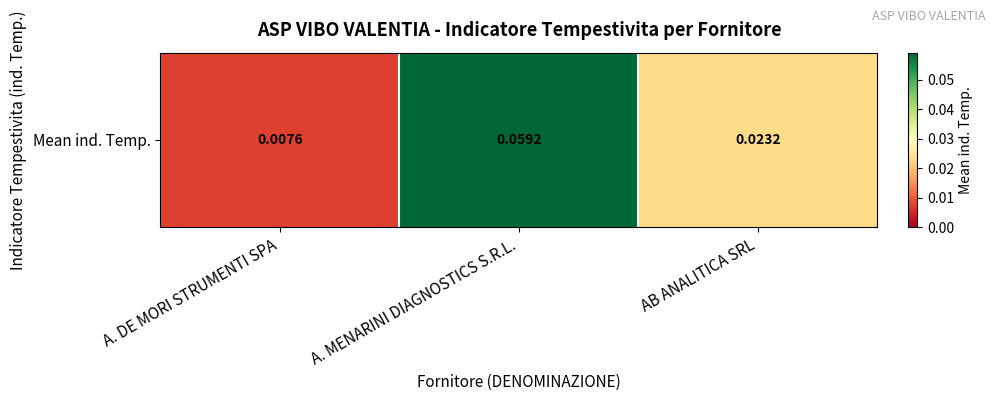

The value at A. MENARINI DIAGNOSTICS S.R.L. is 0.1. True or false?

False